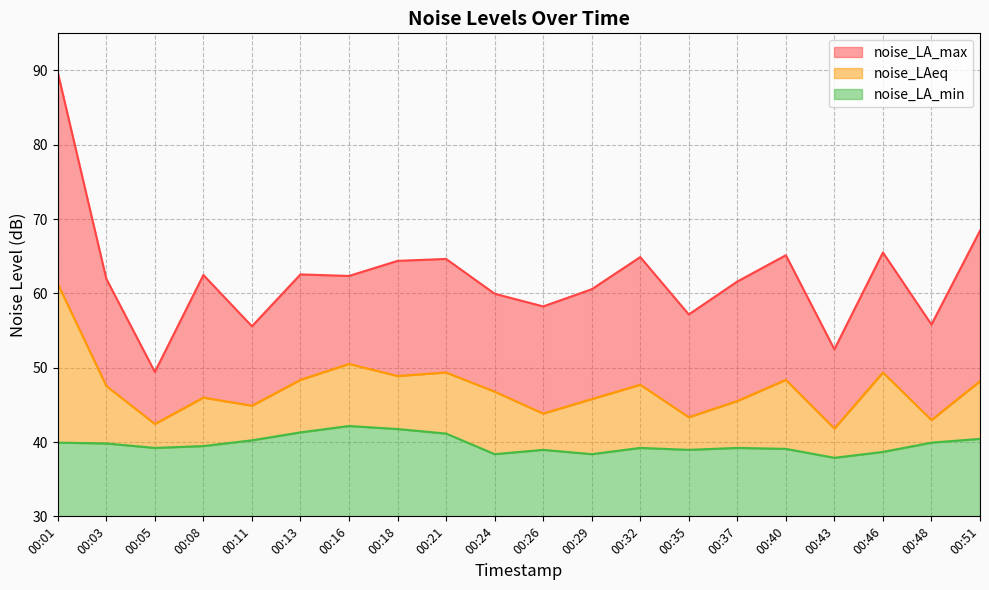

Where does the noise_LA_max series first go above 62?

00:01